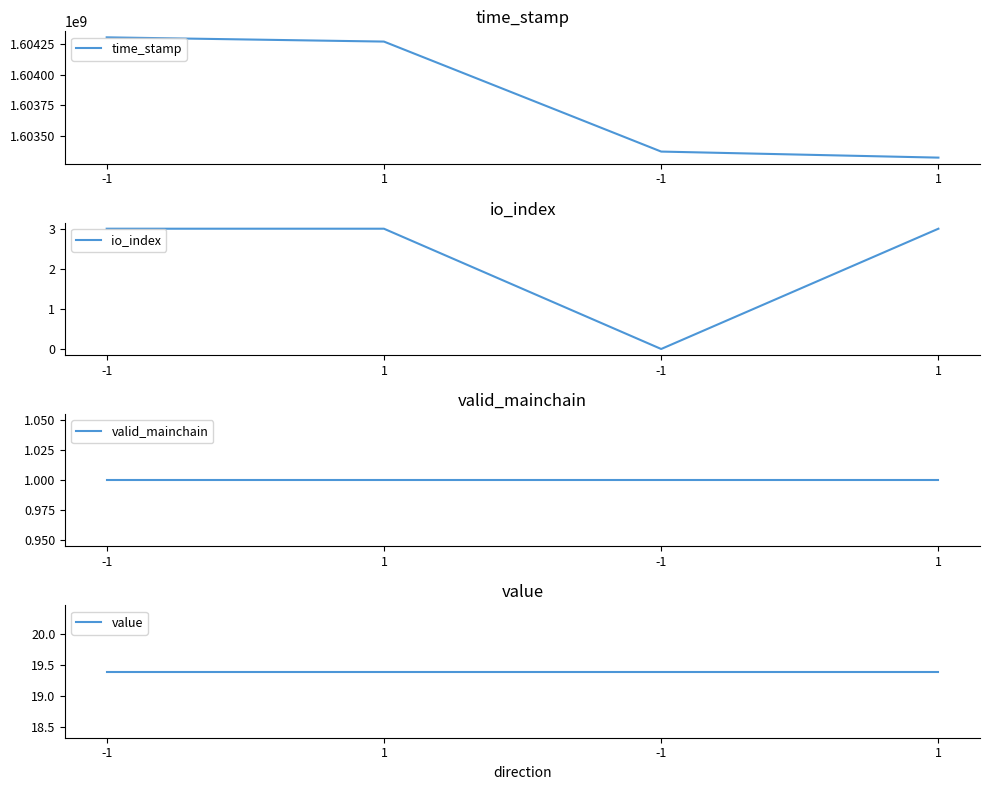

What is the maximum value for io_index?

3